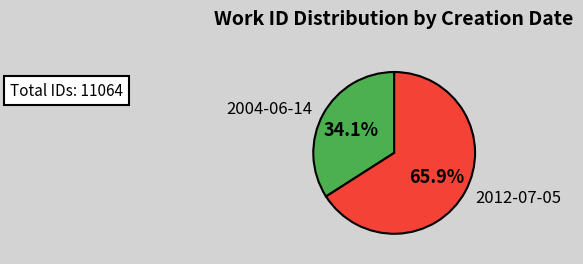

The 2004-06-14 slice represents 42% of the pie. True or false?

False